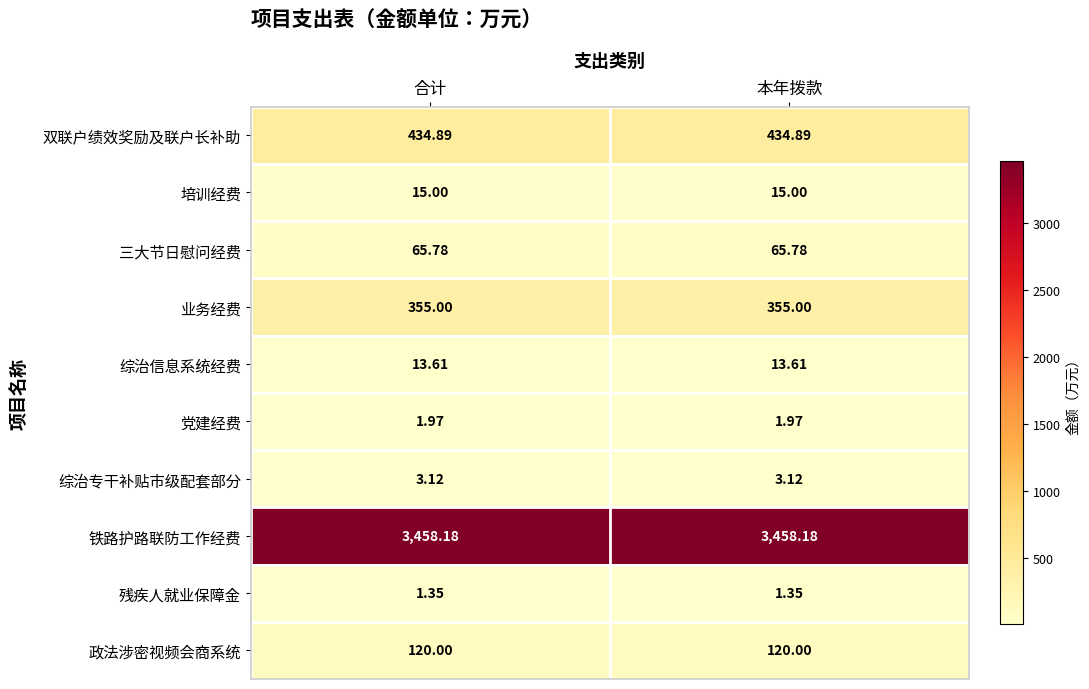

List the series in order of their peak value, lowest first.

残疾人就业保障金, 党建经费, 综治专干补贴市级配套部分, 综治信息系统经费, 培训经费, 三大节日慰问经费, 政法涉密视频会商系统, 业务经费, 双联户绩效奖励及联户长补助, 铁路护路联防工作经费